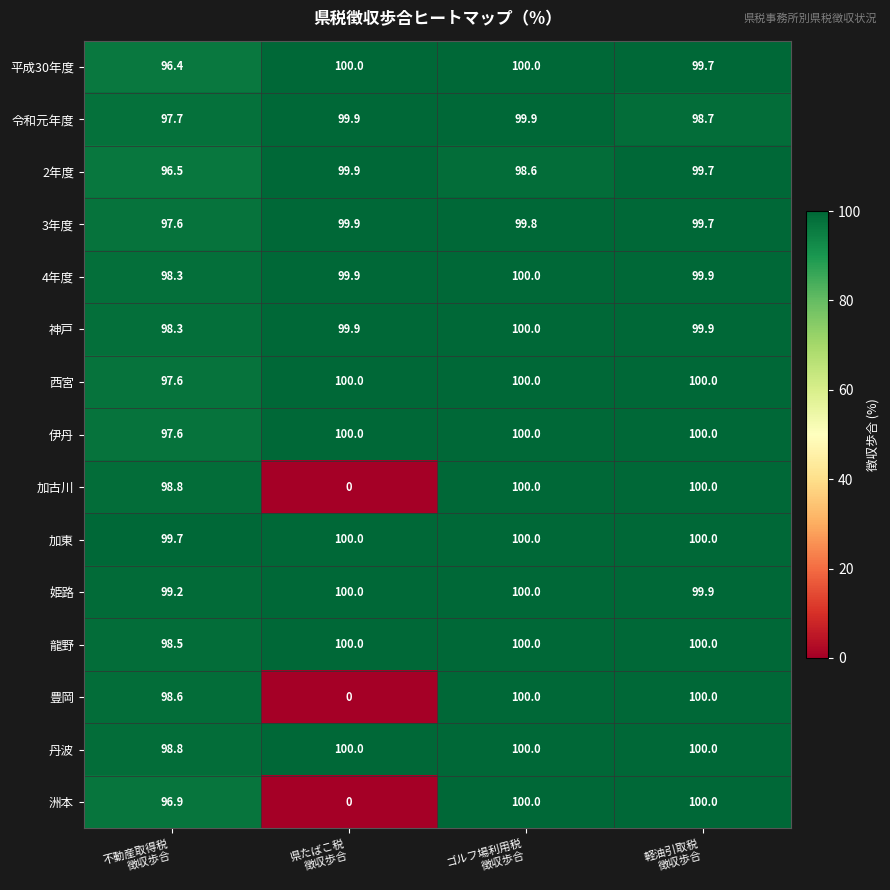

What is the sum of all 姫路 values?

399.1